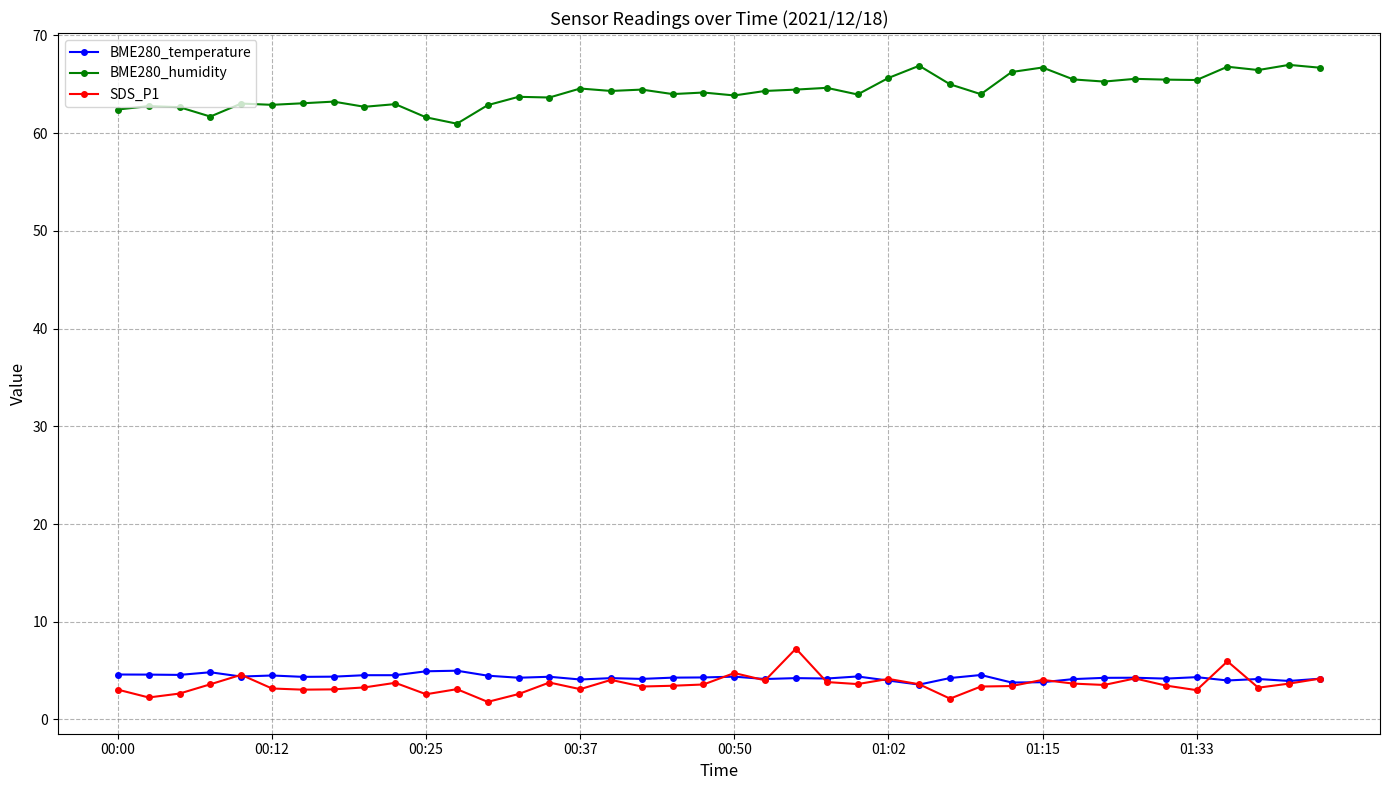

What is the value of the BME280_humidity point at the 4th from the left?

61.7